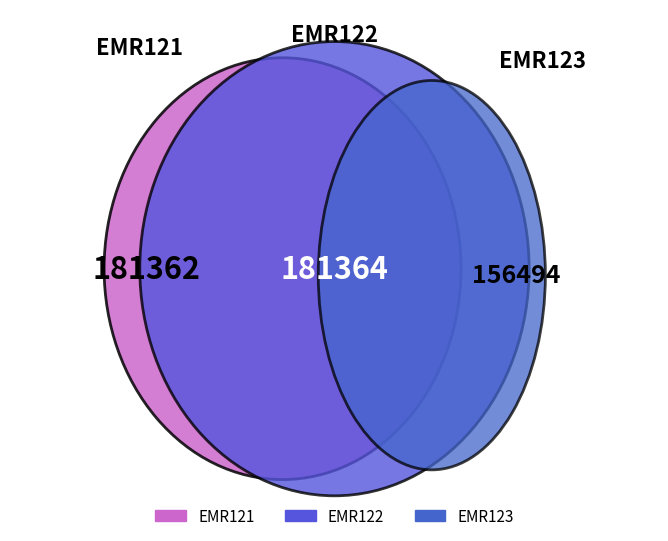

To the nearest percent, what portion does EMR123 represent?

30%